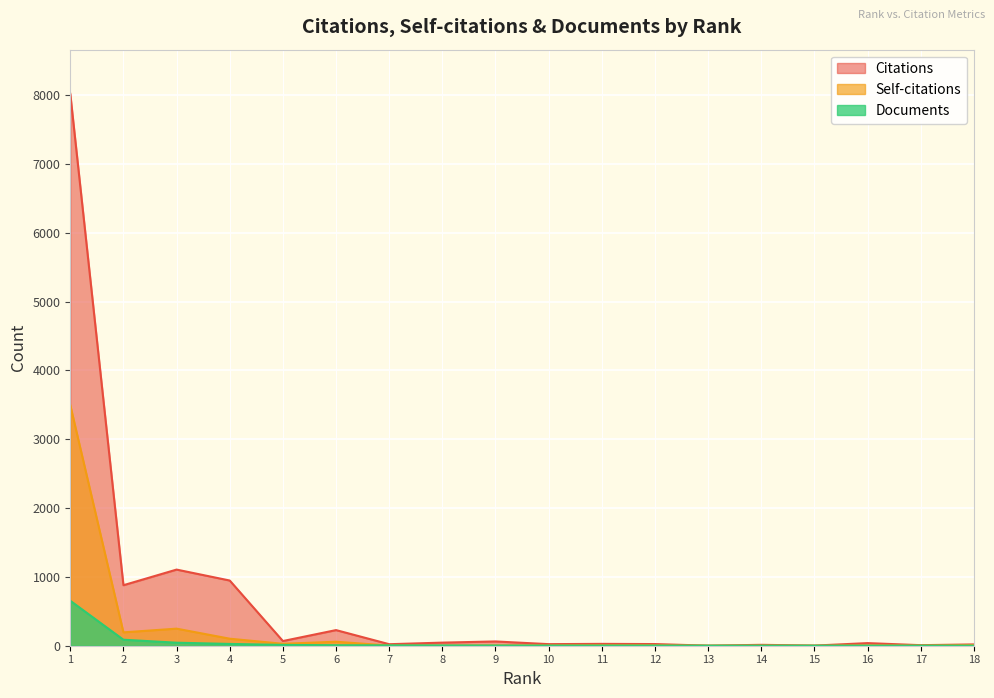

List the labels in order of Documents value, largest first.

1, 2, 3, 4, 5, 6, 7, 8, 9, 10, 11, 12, 13, 14, 15, 16, 17, 18